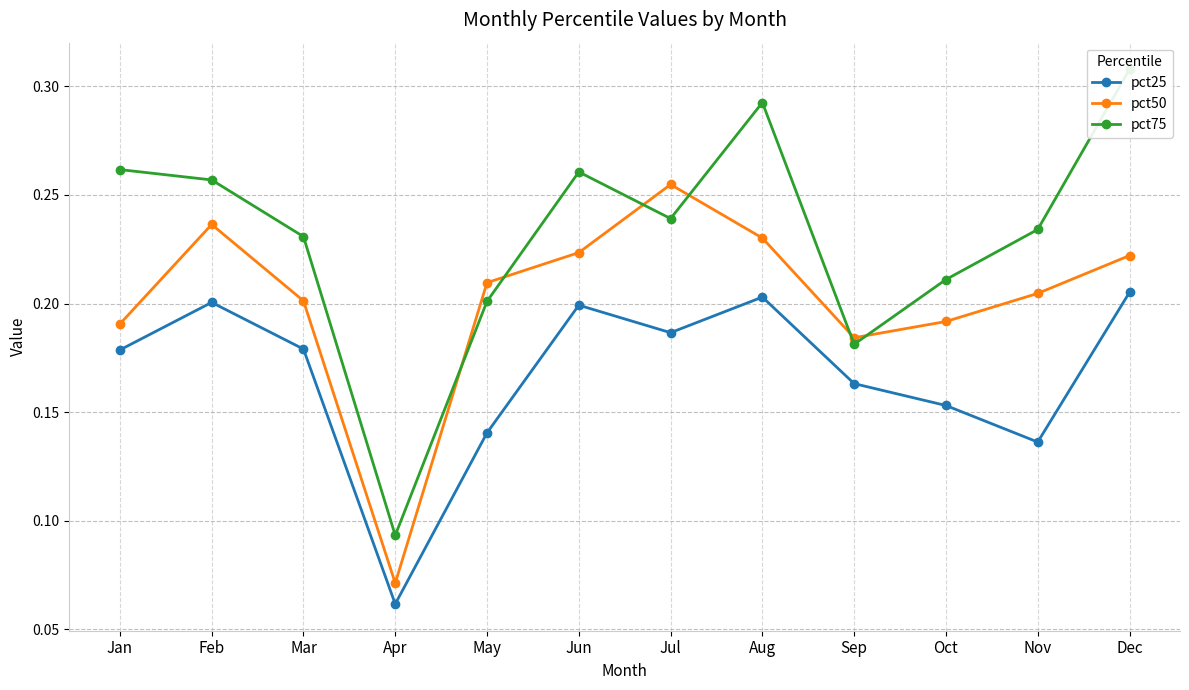

True or false: pct50 has a value of 0.1 at Mar.

False